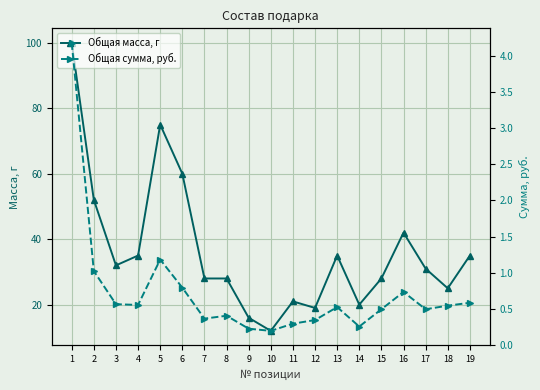

What is the value of the Общая сумма, руб. point at the 3rd from the left?

0.6